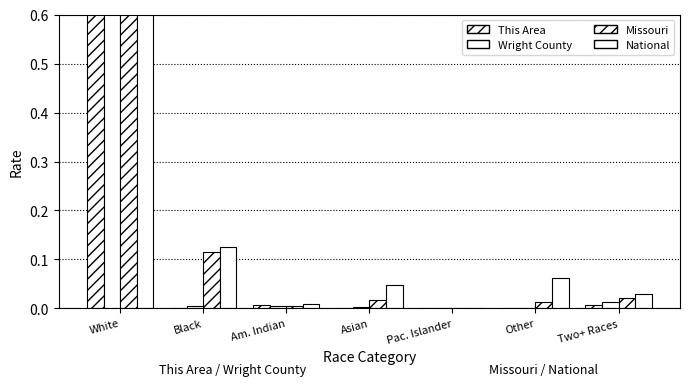

Which series changed the most between Am. Indian and Asian?

National